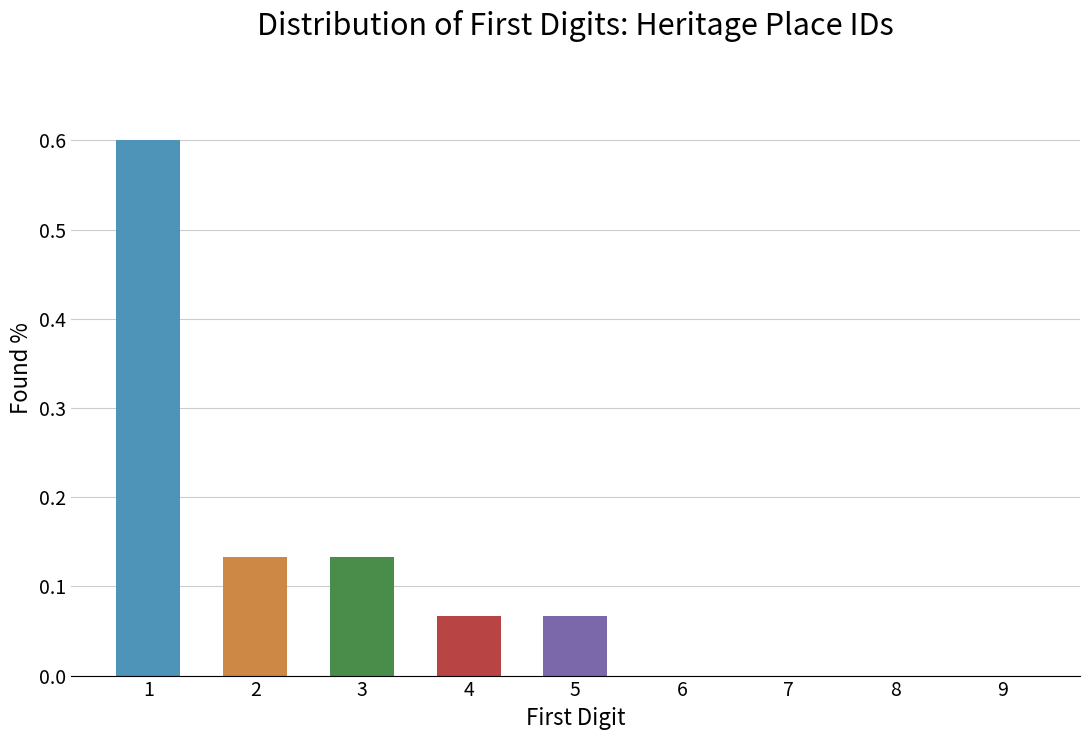

What is the sum of the values at 6 and 1?

0.6